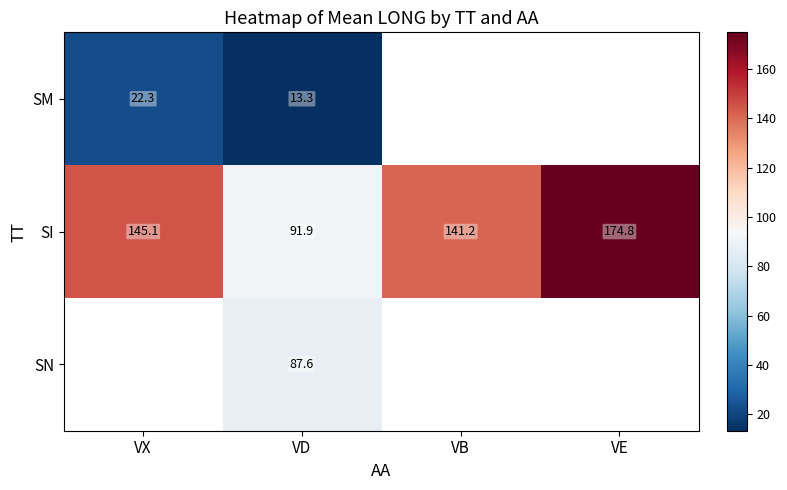

List the labels in order of SI value, largest first.

VE, VX, VB, VD